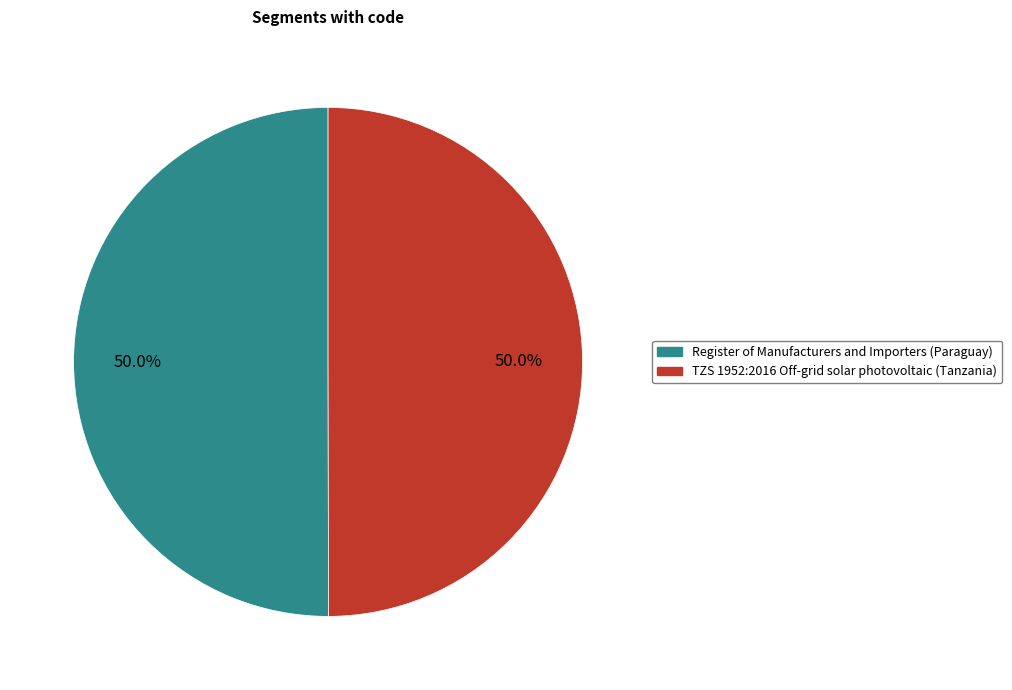

How many slices are in this pie chart?

2